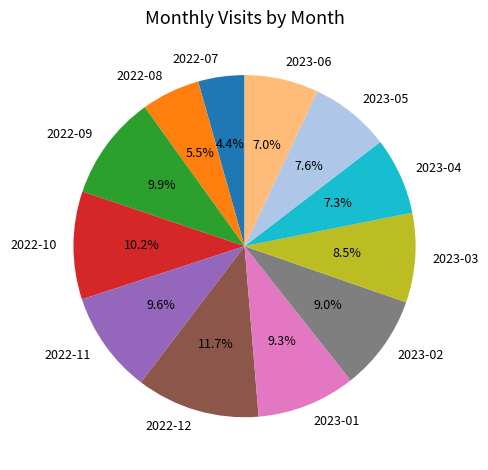

What is the largest slice in the pie chart?

2022-12